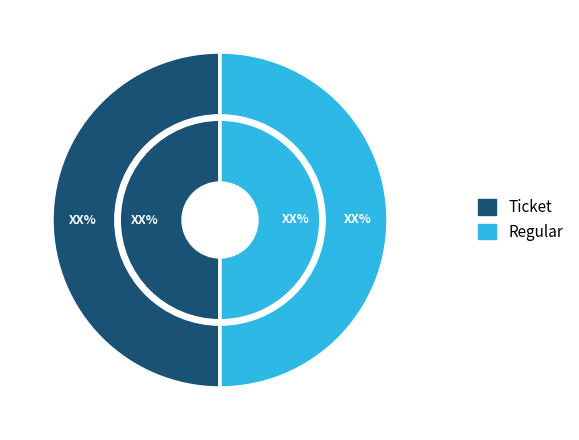

Count the number of slices in the pie.

4